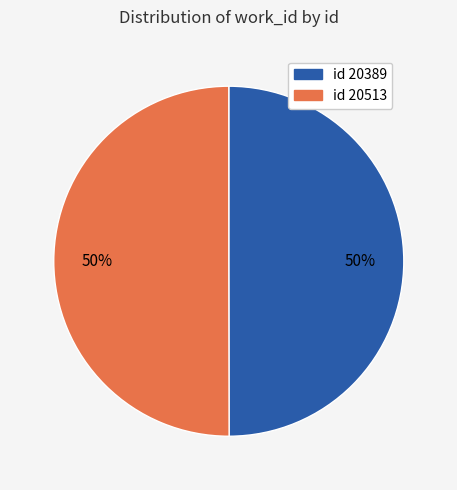

To the nearest percent, what is the combined percentage of id 20389 and id 20513?

100%